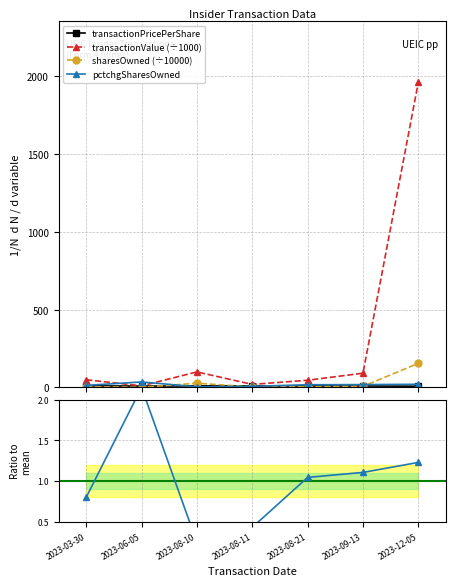

Reading left to right, transcribe all the data shown in this chart.

transactionPricePerShare: 9.8	8.4	9.9	9.6	9.2	9.0	7.7
transactionValue: 49.0	10.0	99.4	19.2	45.9	91.2	1960.0
sharesOwnedFollowingTransaction: 4.3	0.5	26.9	3.2	3.4	6.7	154.5
pctchgSharesOwned: 13.0	35.0	4.0	7.0	17.0	18.0	20.0